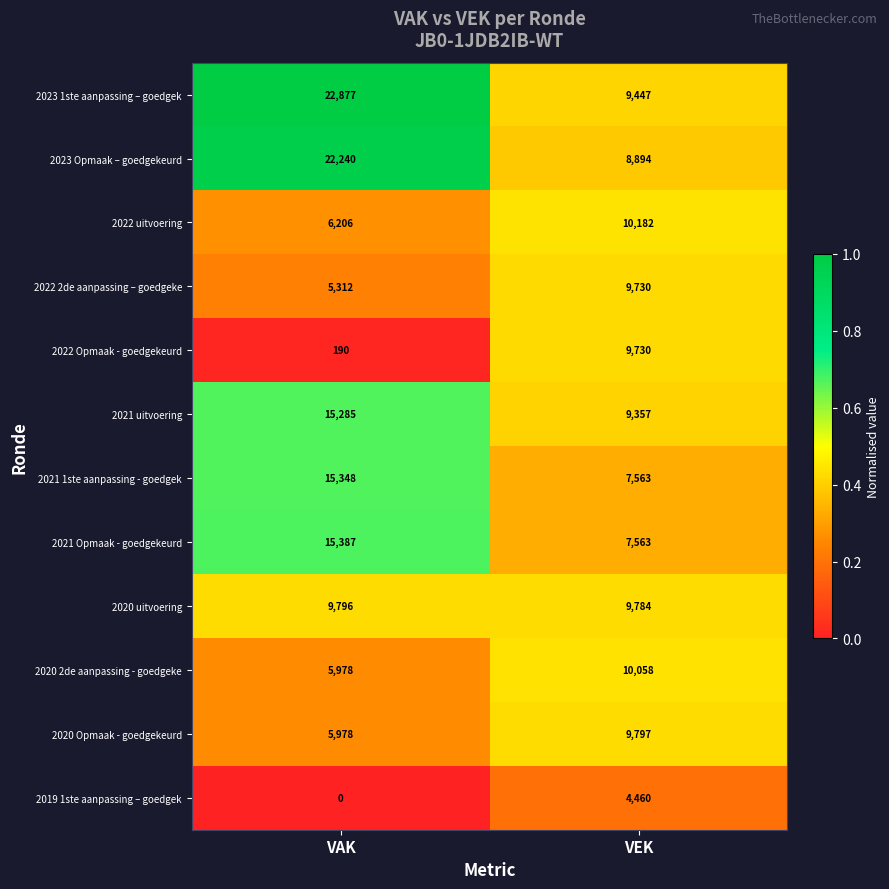

What is the spread (max minus min) of values at VAK?

22877